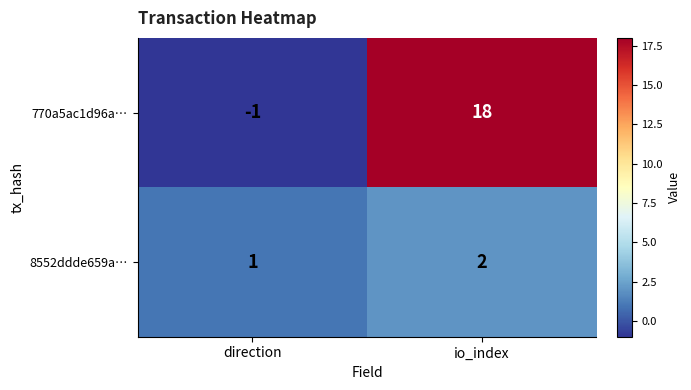

What is the maximum value shown in the chart?

18